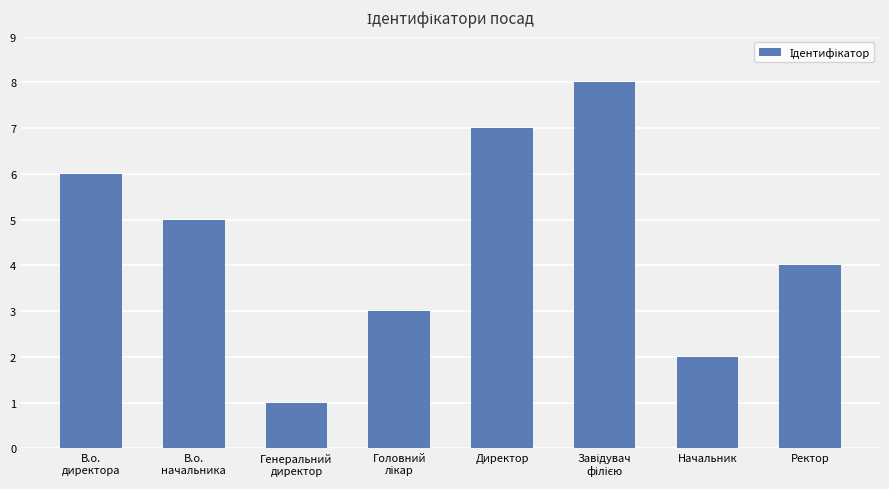

What is the ratio of the value at Генеральний
директор to the value at В.о.
директора?

0.2